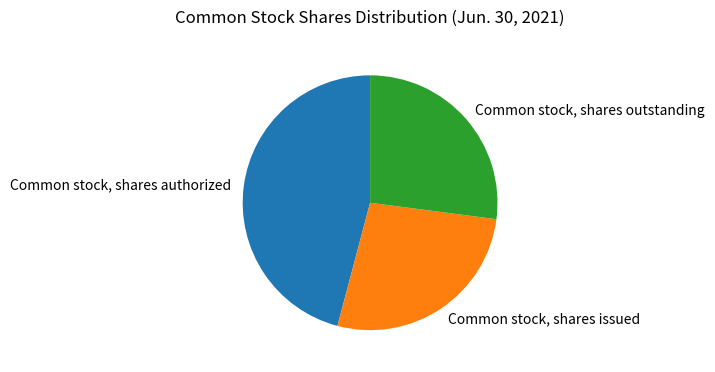

How many slices are in this pie chart?

3